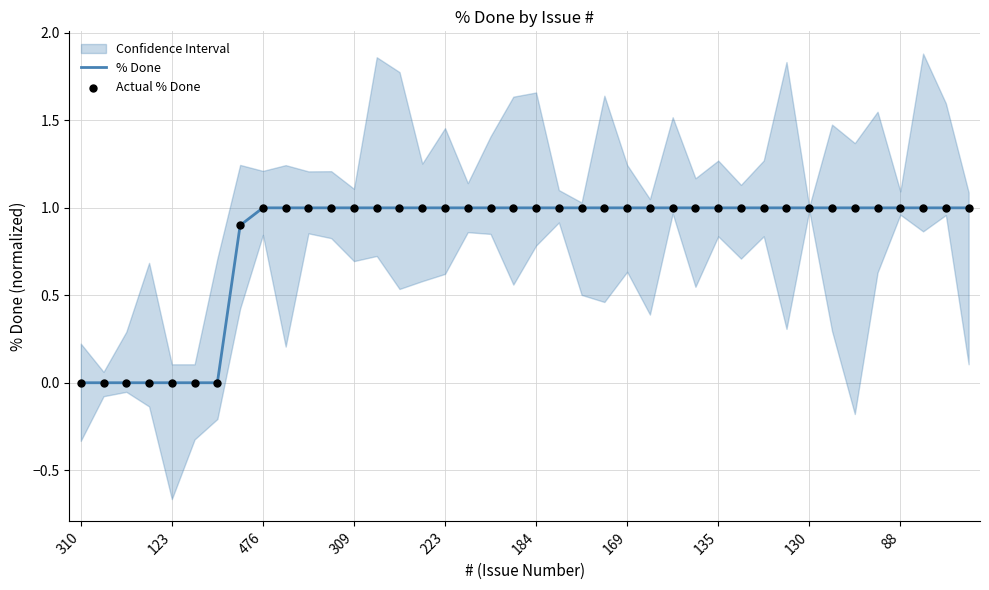

Is it true that % Done equals 0.0 at 123?

True